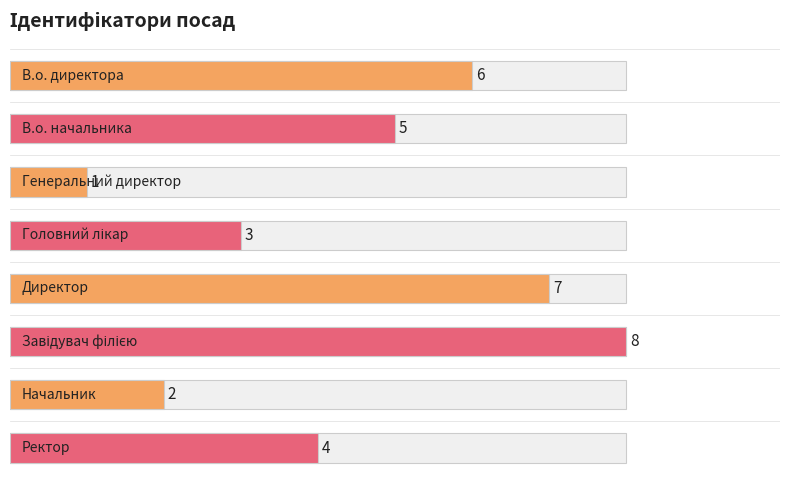

The value at Начальник is 2. True or false?

True